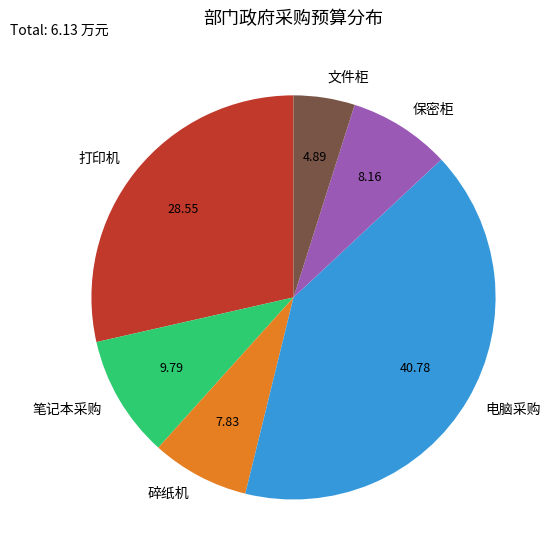

Which slice is the smallest?

文件柜